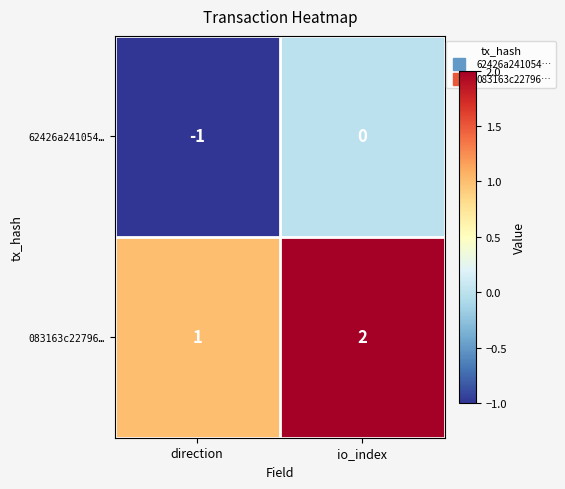

Where is 62426a241054… nearest to the value 0?

io_index